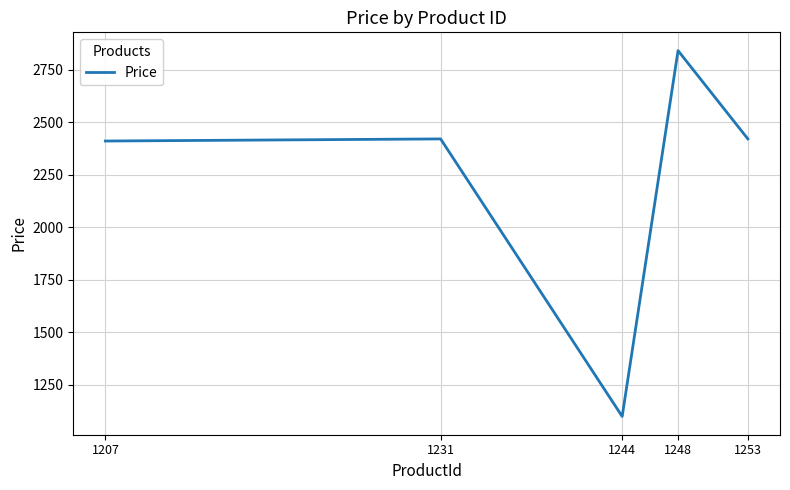

Approximately how many times larger is the value at 1207 compared to 1244?

2.2